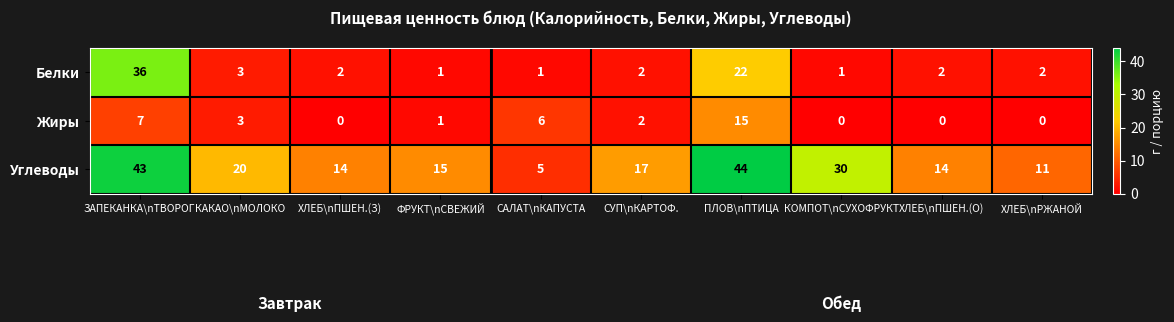

What is the total value across all series at ПЛОВ\nПТИЦА?

81